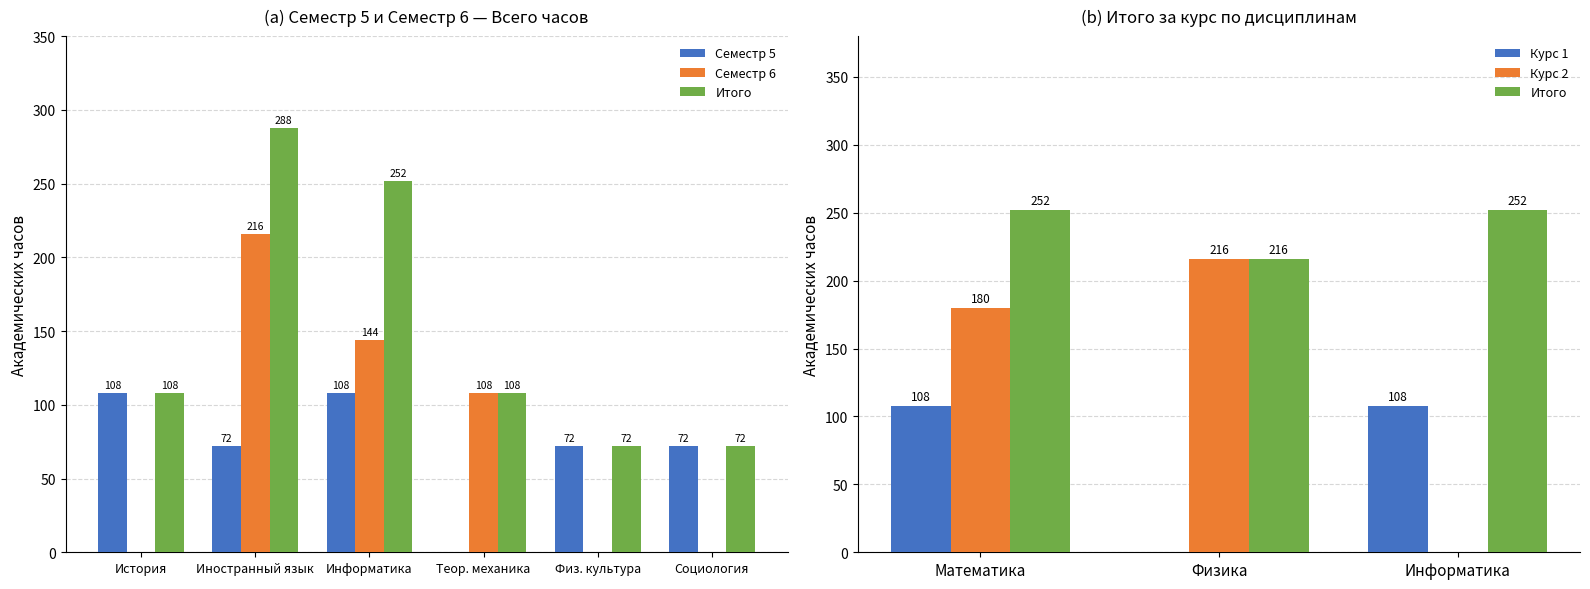

The value of Семестр 6 (Всего) at История is 150. True or false?

False